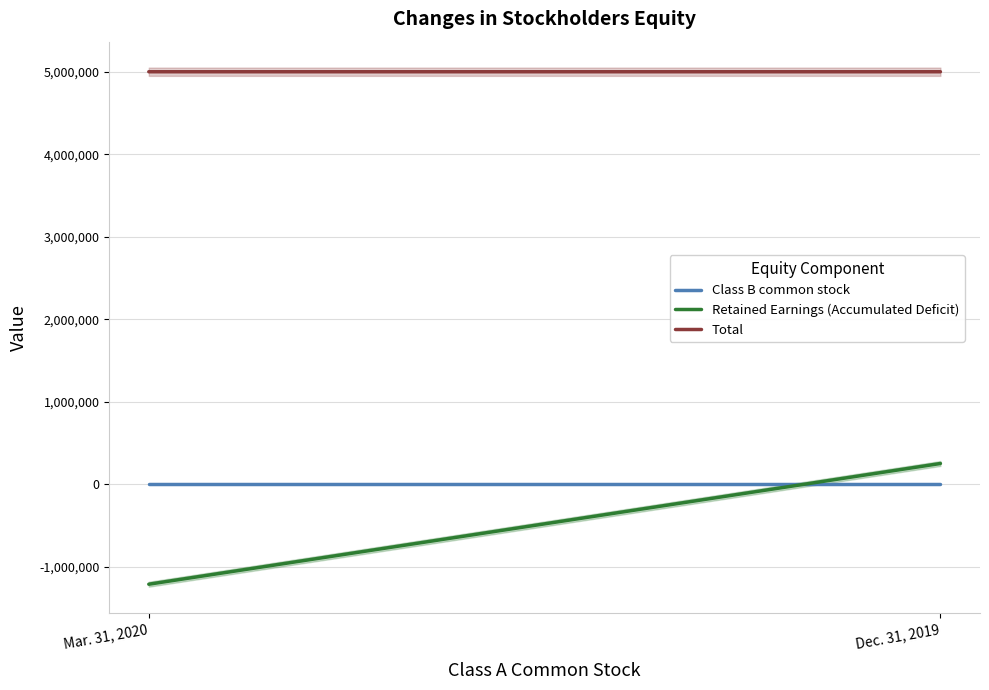

Is this an area chart (filled region under the line)?

No